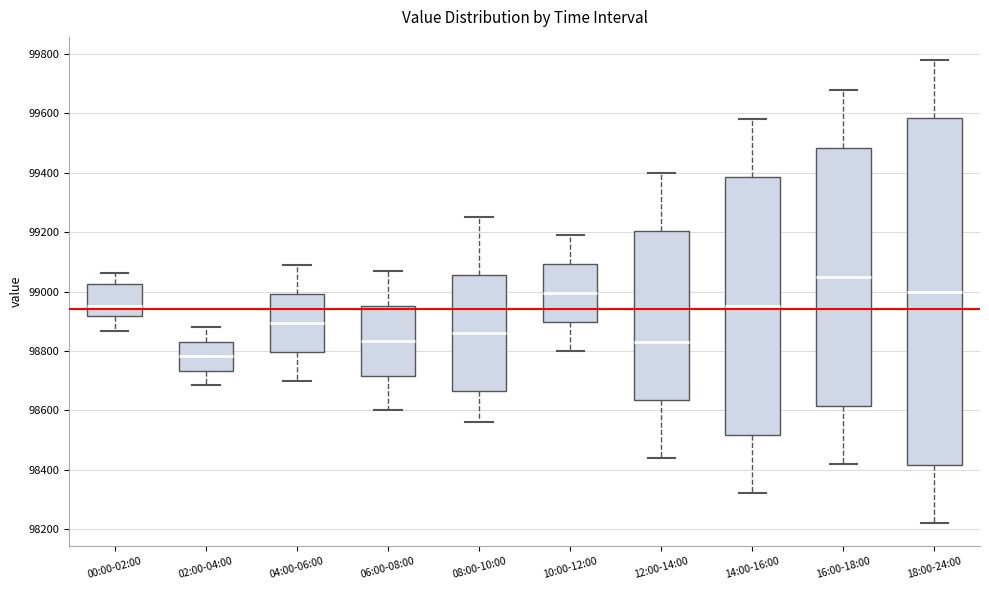

Which box's median line is the lowest?

02:00-04:00